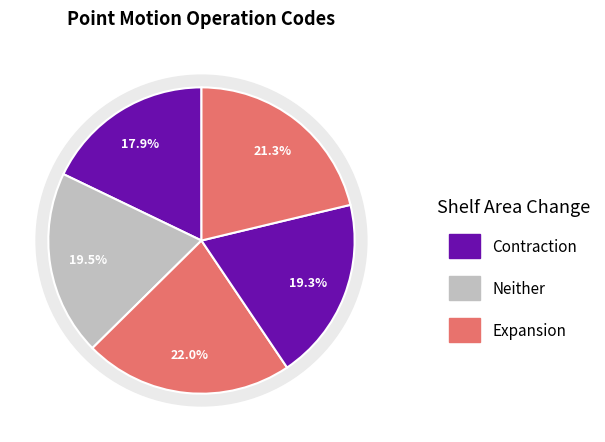

Does any single category account for the majority?

No